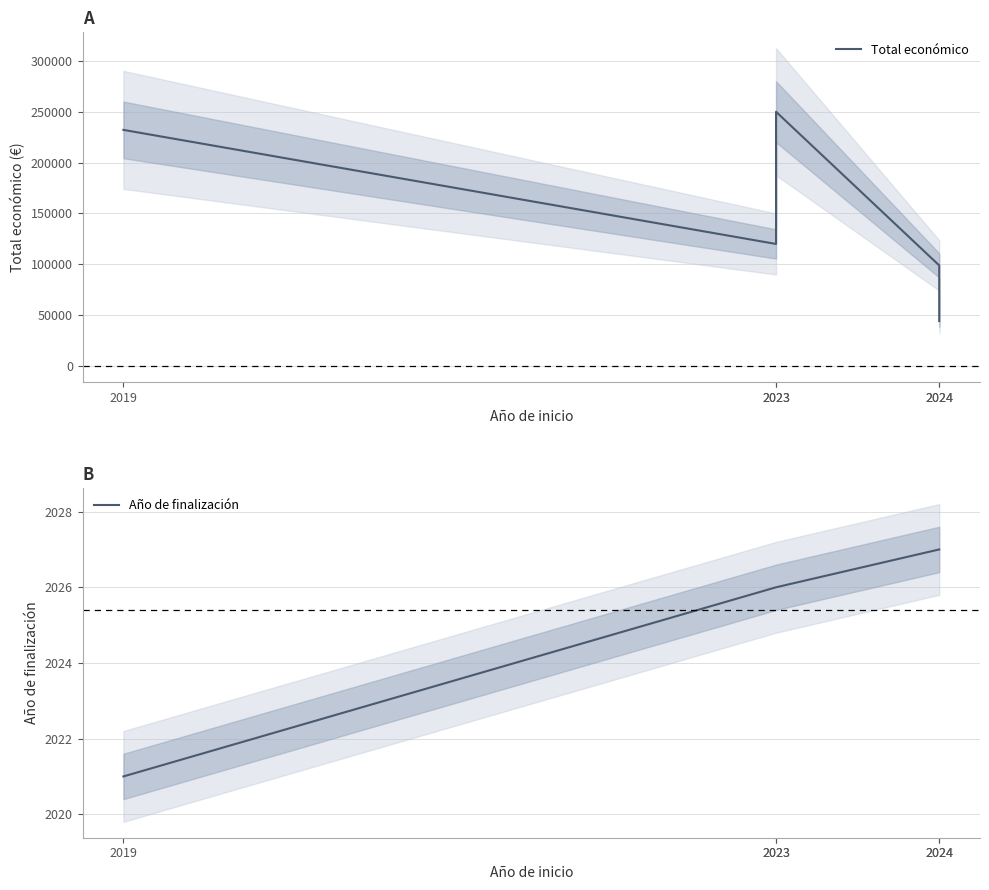

The Año de finalización series shows 2889 at 2024. True or false?

False